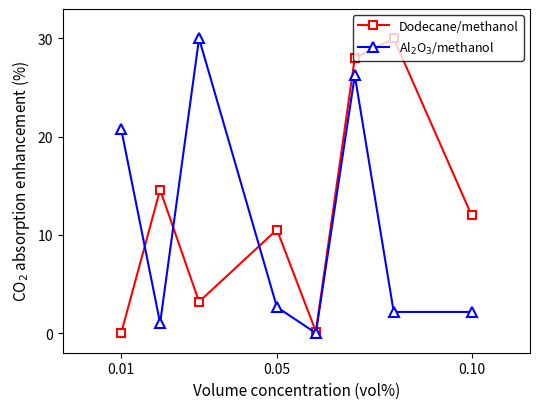

Which series has the largest total across all categories?

Dodecane/methanol